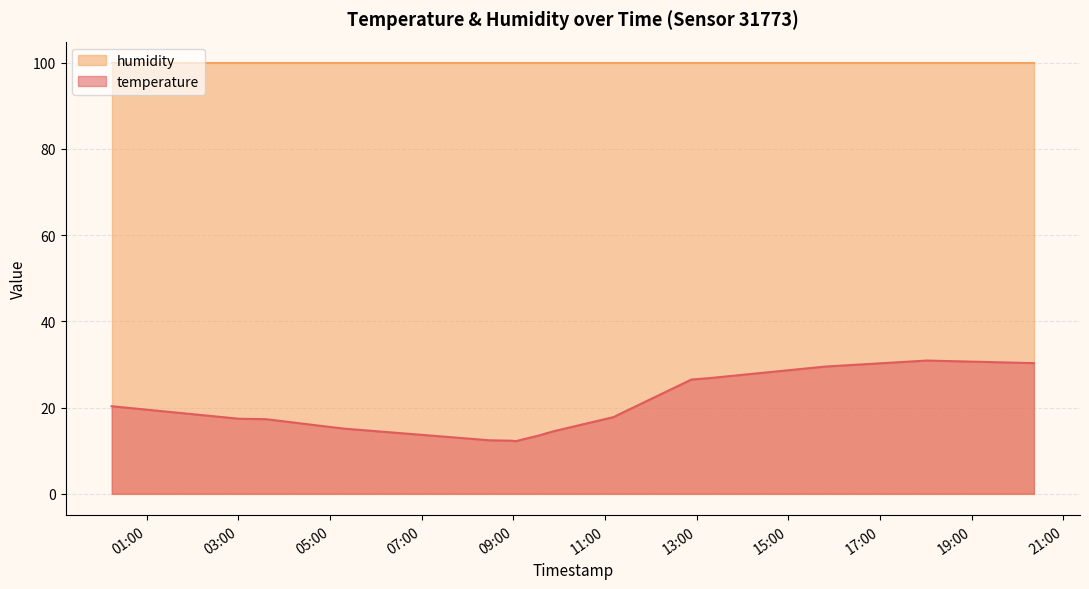

Reading left to right, list all the values displayed in this chart.

2022-11-03T00:13:56=20.3	2022-11-03T03:00:29=17.4	2022-11-03T03:35:55=17.3	2022-11-03T04:36:00=16.0	2022-11-03T05:18:33=15.1	2022-11-03T08:28:43=12.4	2022-11-03T08:58:18=12.3	2022-11-03T09:00:47=12.2	2022-11-03T09:03:14=12.2	2022-11-03T09:35:07=13.6	2022-11-03T09:42:36=14.0	2022-11-03T09:52:45=14.5	2022-11-03T11:11:27=17.8	2022-11-03T11:14:31=18.1	2022-11-03T12:53:05=26.5	2022-11-03T13:15:12=26.8	2022-11-03T15:47:59=29.5	2022-11-03T18:01:17=30.9	2022-11-03T20:21:23=30.3